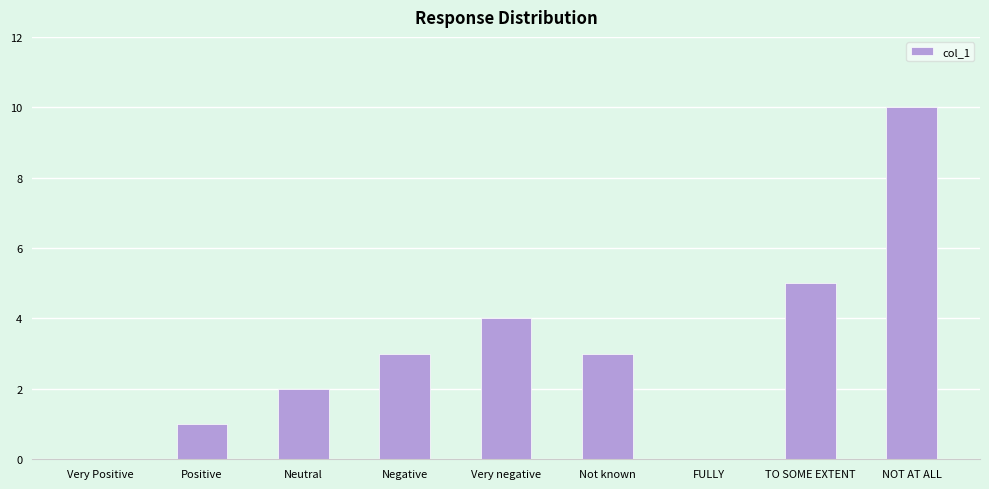

Reading right to left, list all the values displayed in this chart.

10	5	0	3	4	3	2	1	0